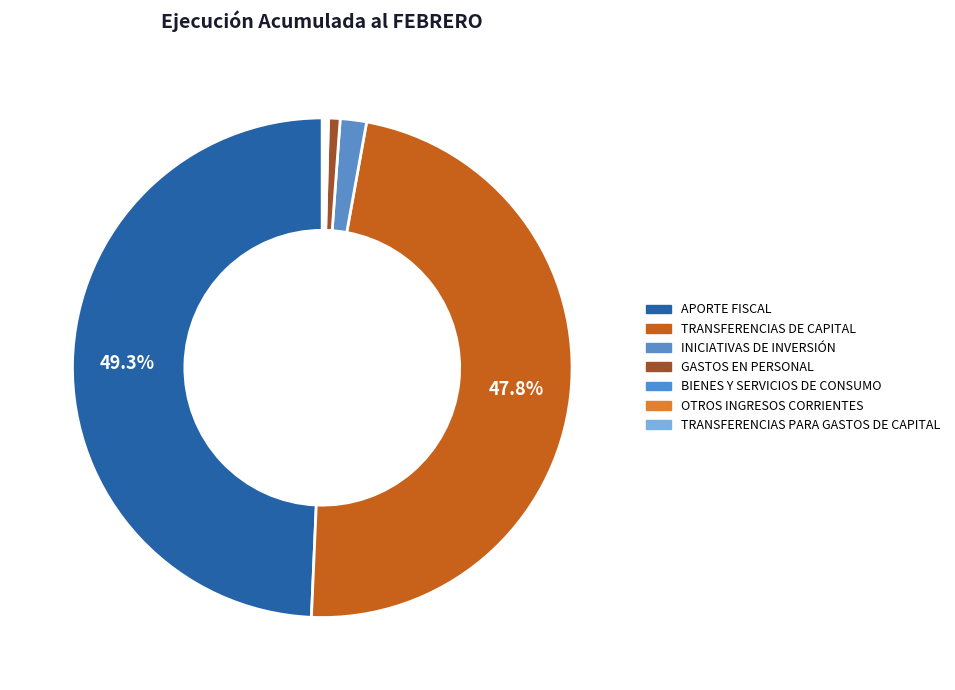

Does any single category account for the majority?

No